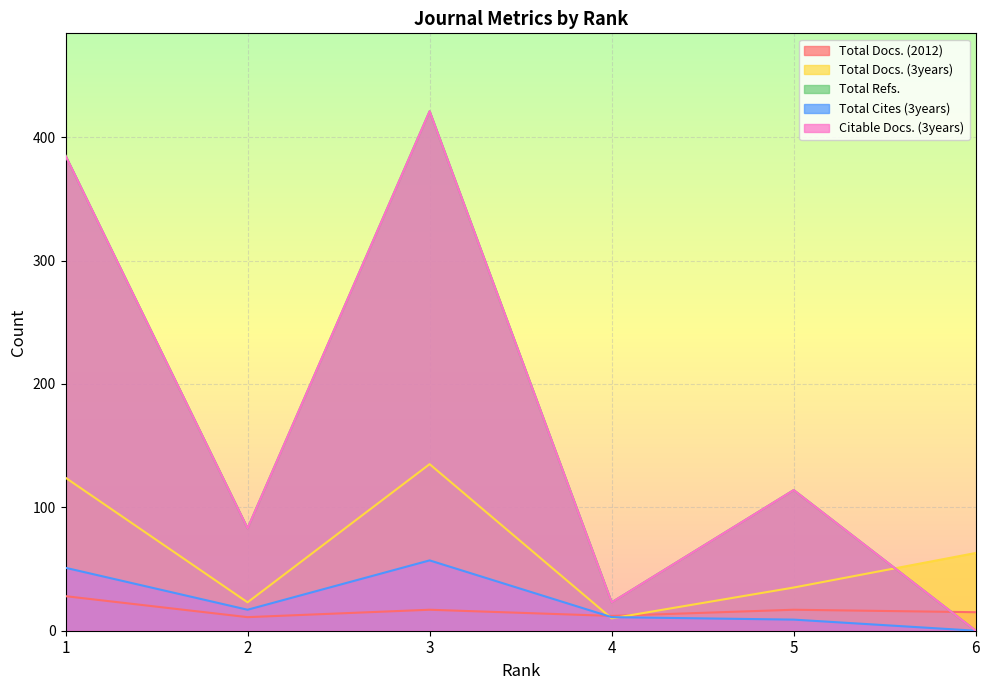

In Total Cites (3years), how many points are lower than both neighbors (excluding endpoints)?

1